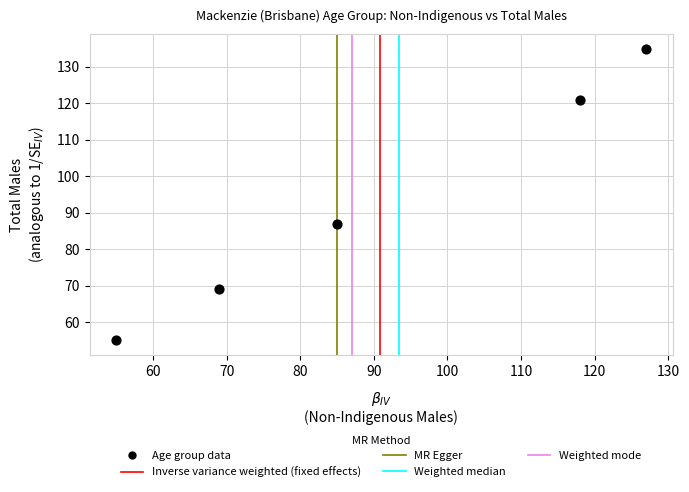

What is the average X value?

91